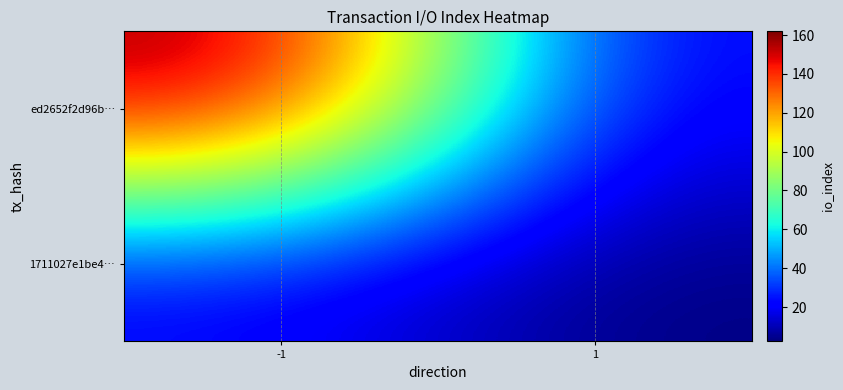

What is the spread (max minus min) of values at -1?

142.5